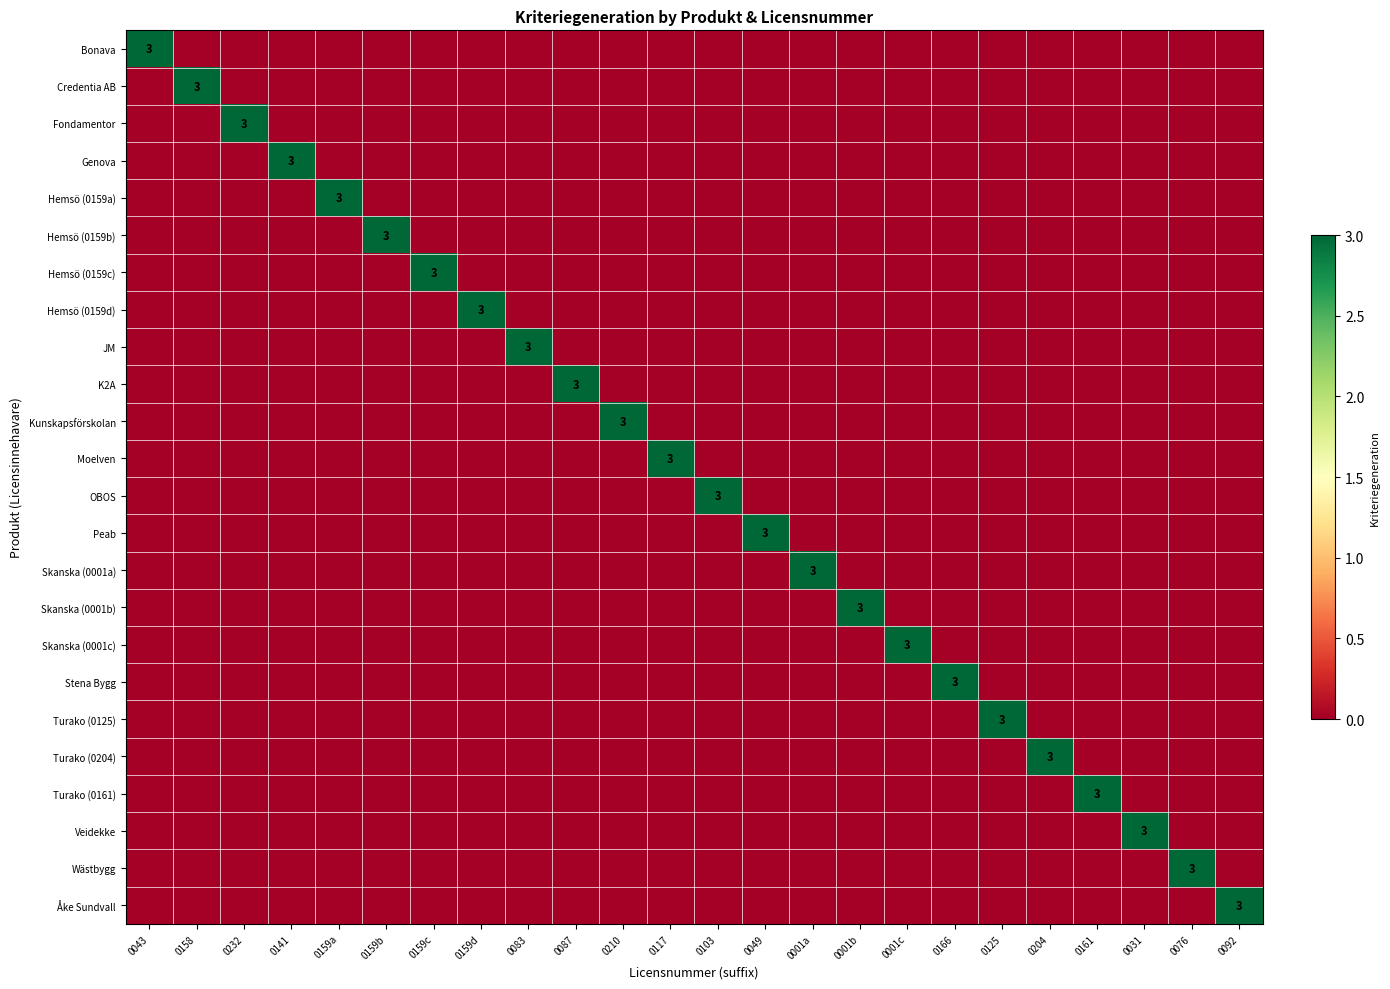

True or false: Moelven has a value of 4 at 0117.

False